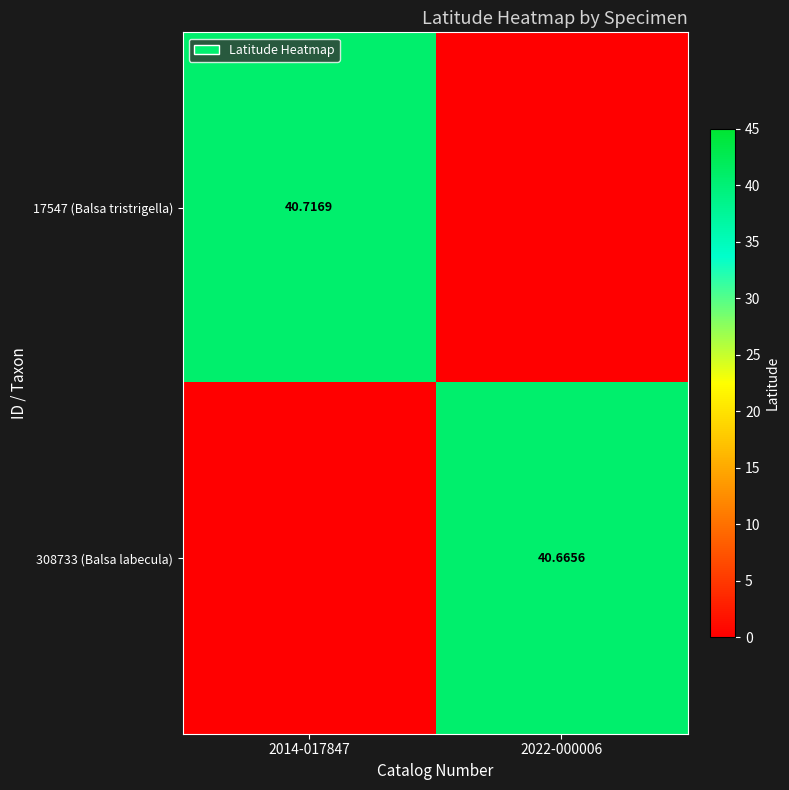

Is the value of 308733 (Balsa labecula) at 2014-017847 greater than the value of 17547 (Balsa tristrigella) at 2022-000006?

No